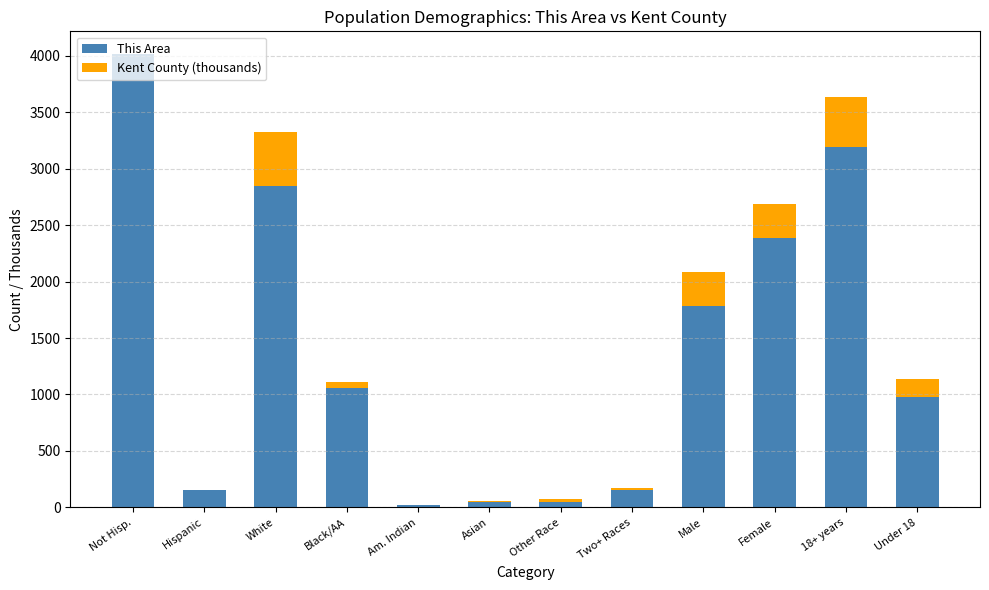

At which label does This Area reach its peak?

Not Hisp.